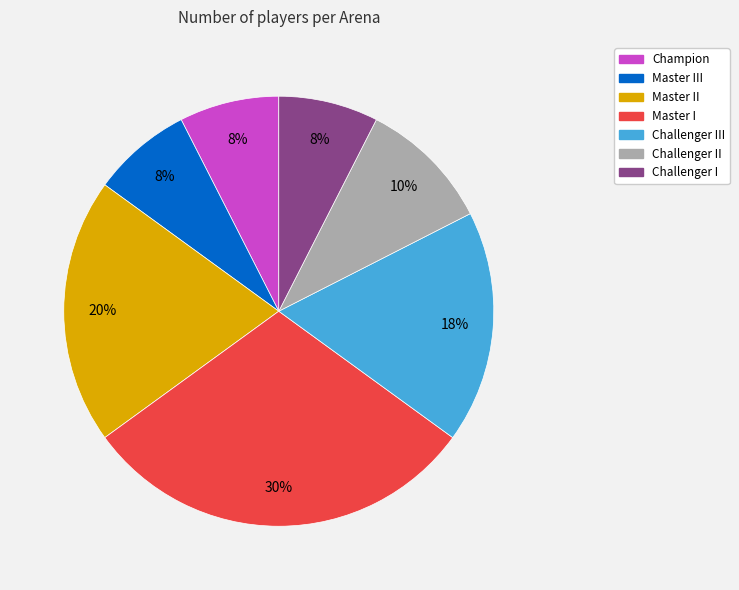

Which has a higher value, Master I or Master III?

Master I